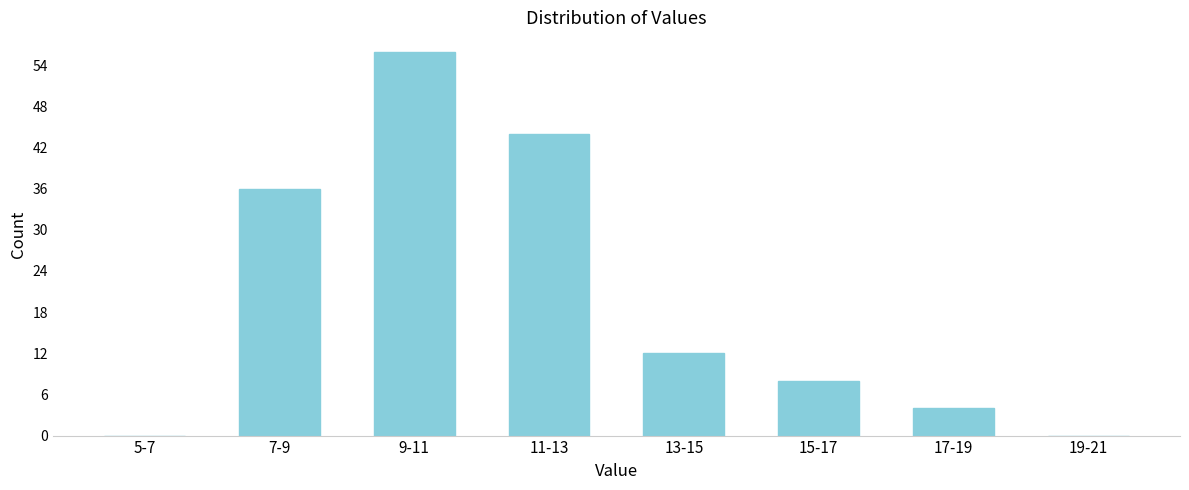

Reading left to right, what are all the values shown in this chart?

5-7=0	7-9=36	9-11=56	11-13=44	13-15=12	15-17=8	17-19=4	19-21=0